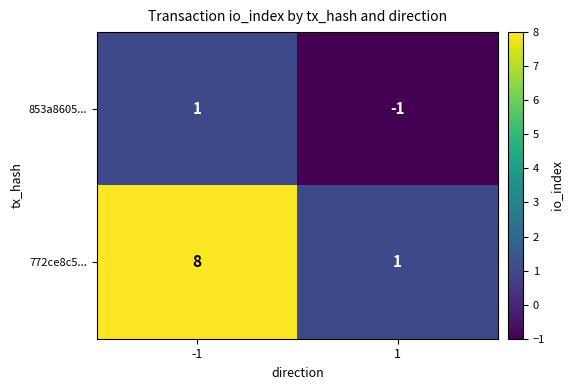

How many distinct data groups are displayed?

2